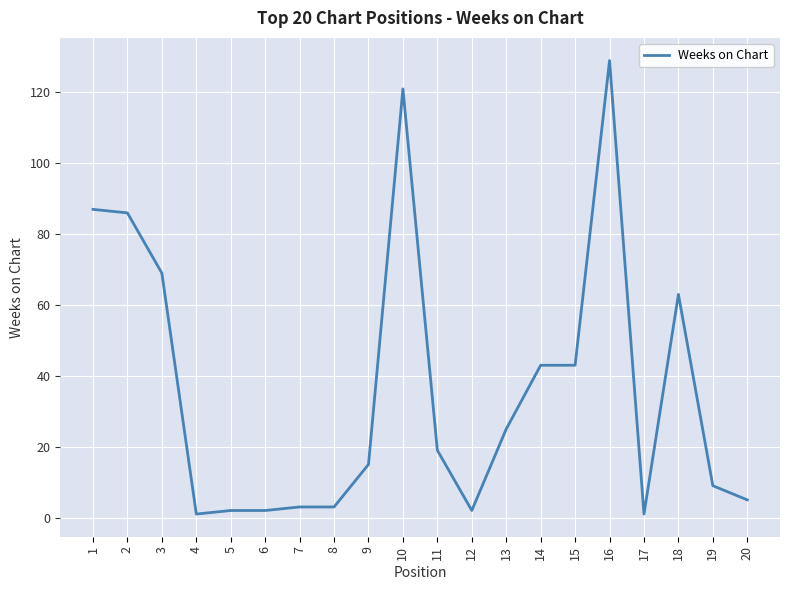

At which label is the value closest to 65?

18